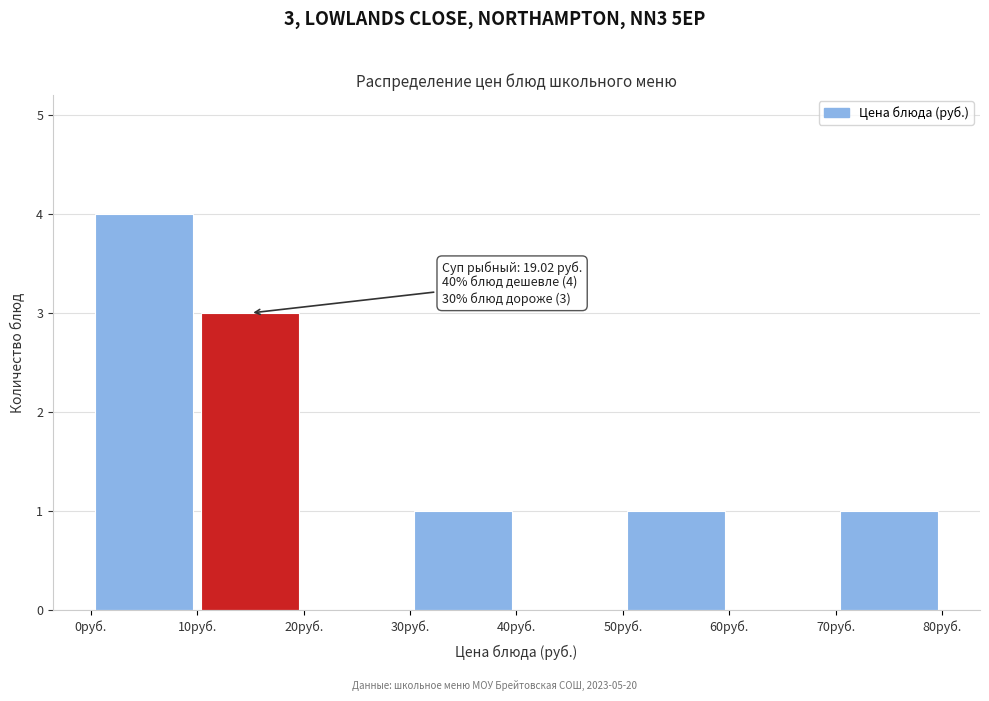

Which range on the x-axis has the tallest bar?

0 to 10